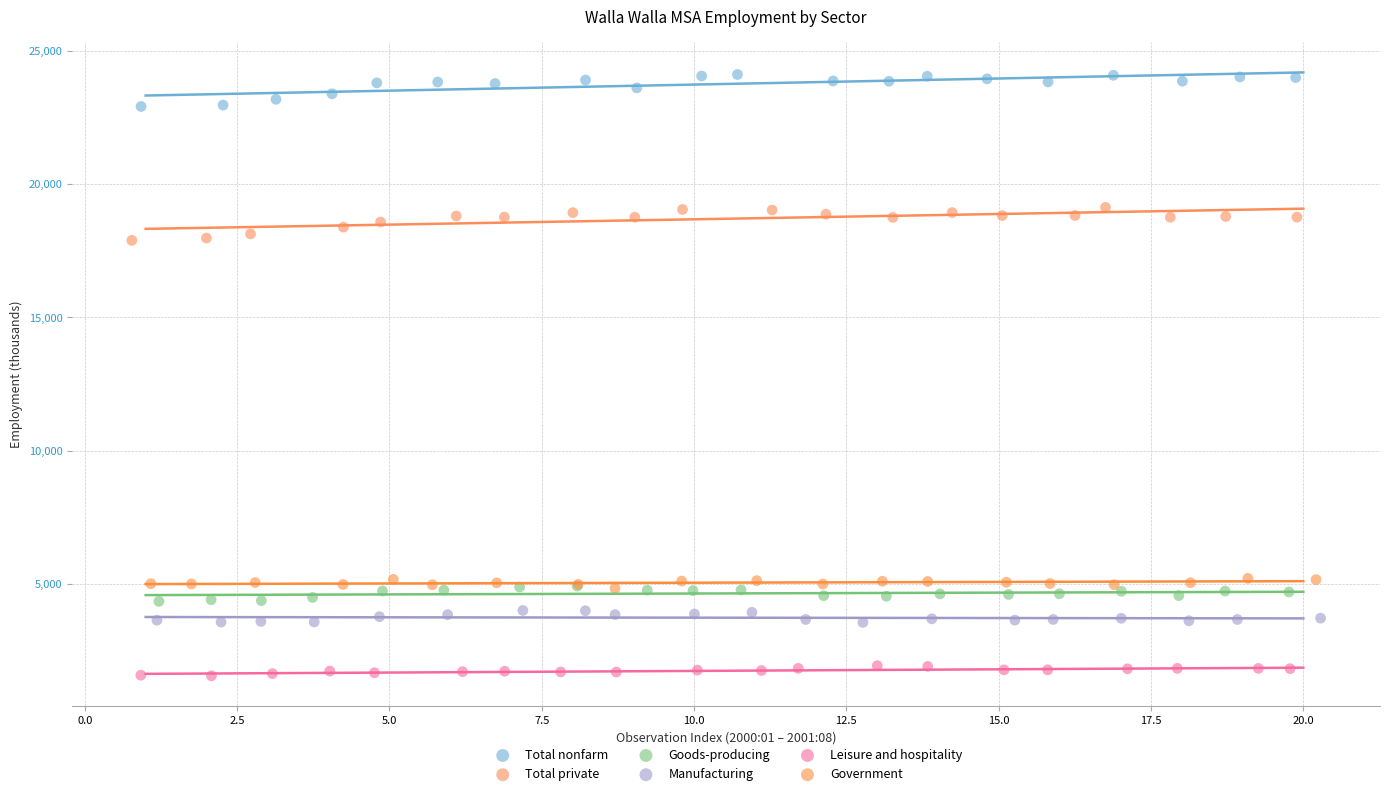

Which series reaches the minimum Y coordinate?

Leisure and hospitality